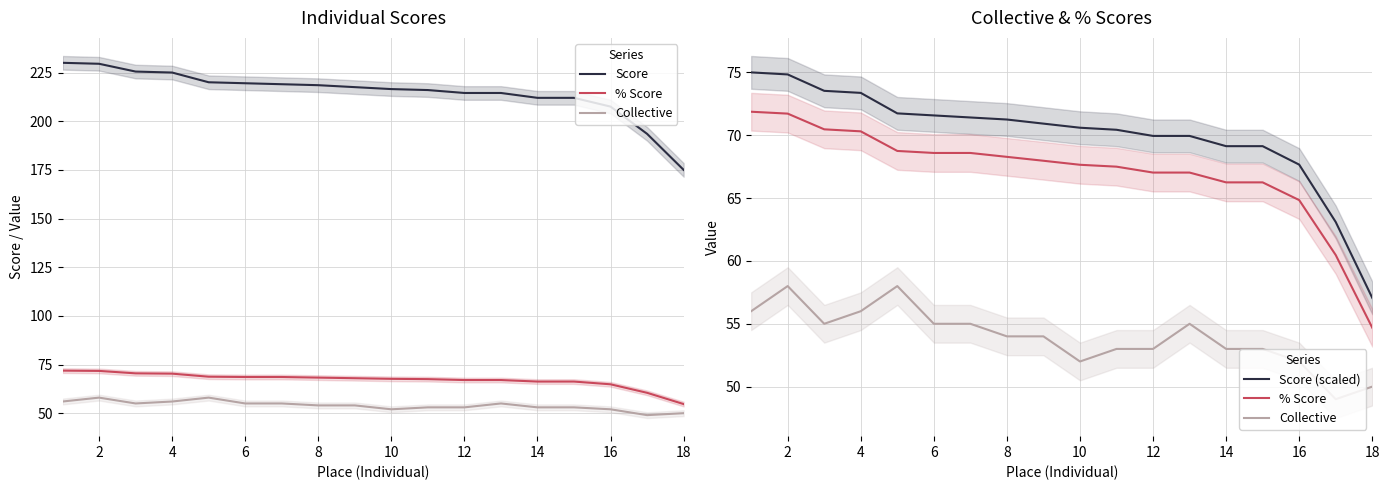

Which series has the largest total across all categories?

Score